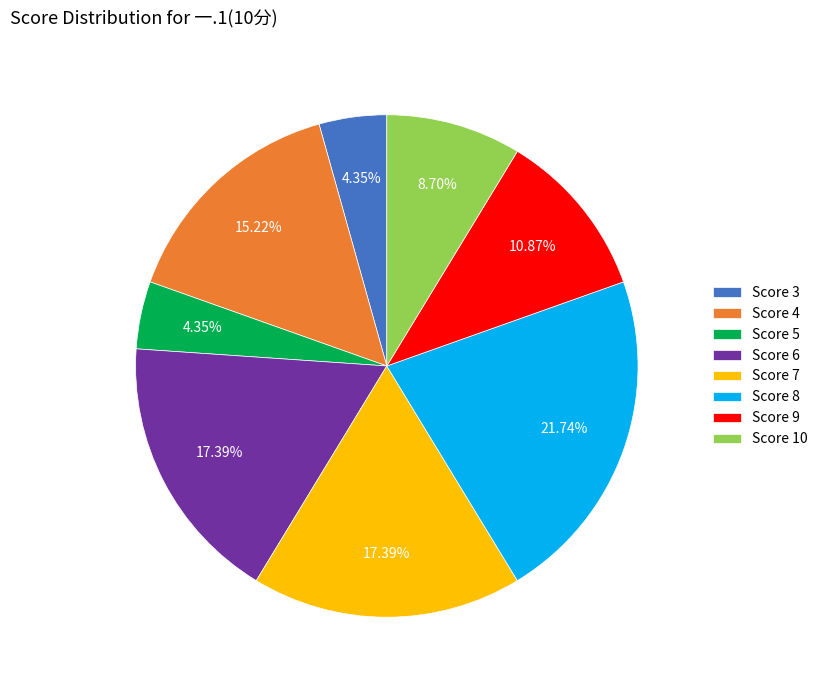

Does Score 4 represent more than half of the total?

No